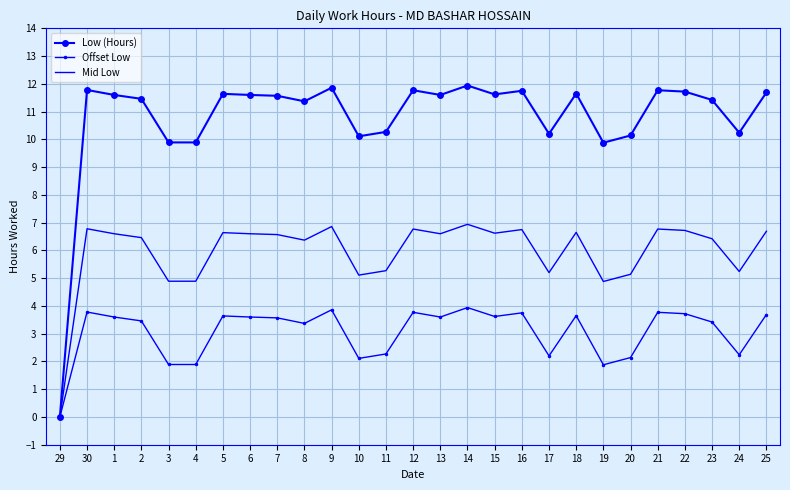

What are all the series names shown in the legend?

Low (Hours), Offset Low, Mid Low